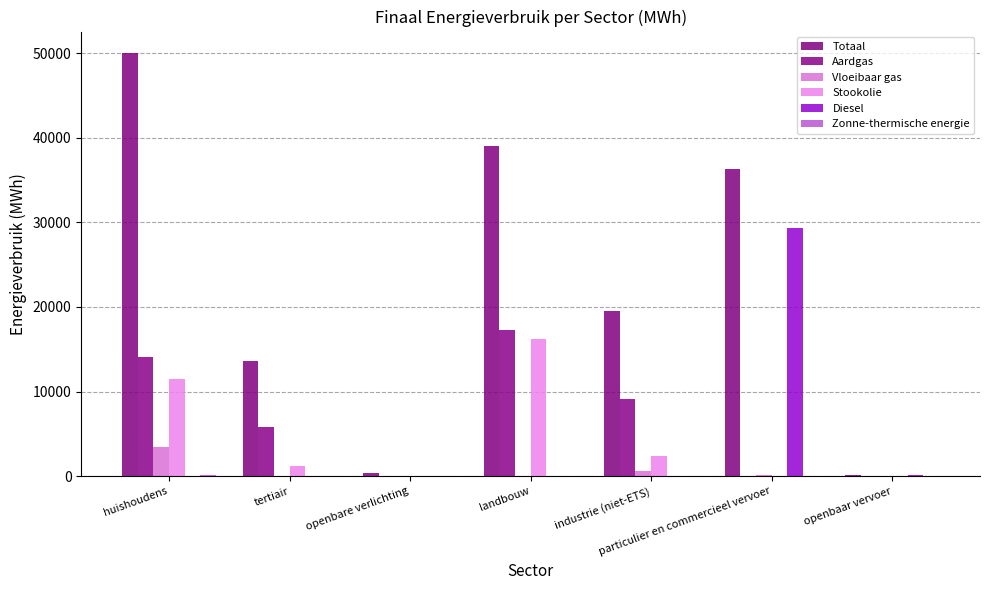

True or false: Aardgas has a value of 14118.2 at huishoudens.

True